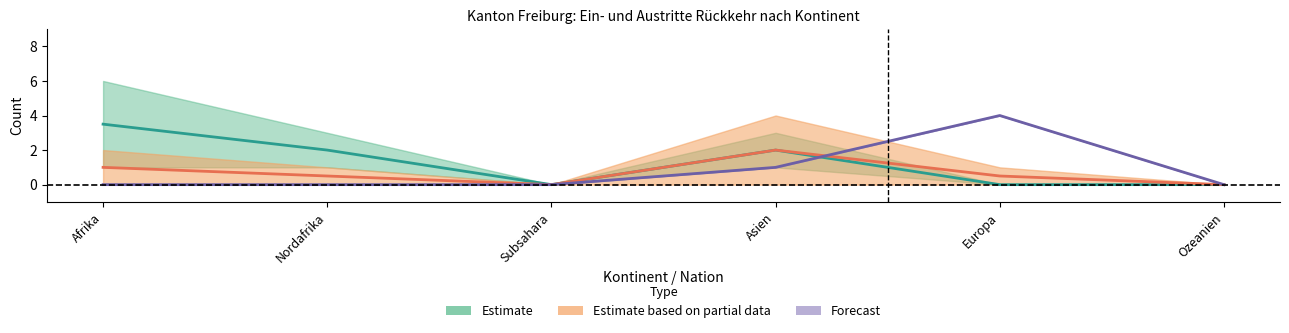

What is the sum of the Beginn Papierbeschaffung values at Asien and Nordafrika?

2.5